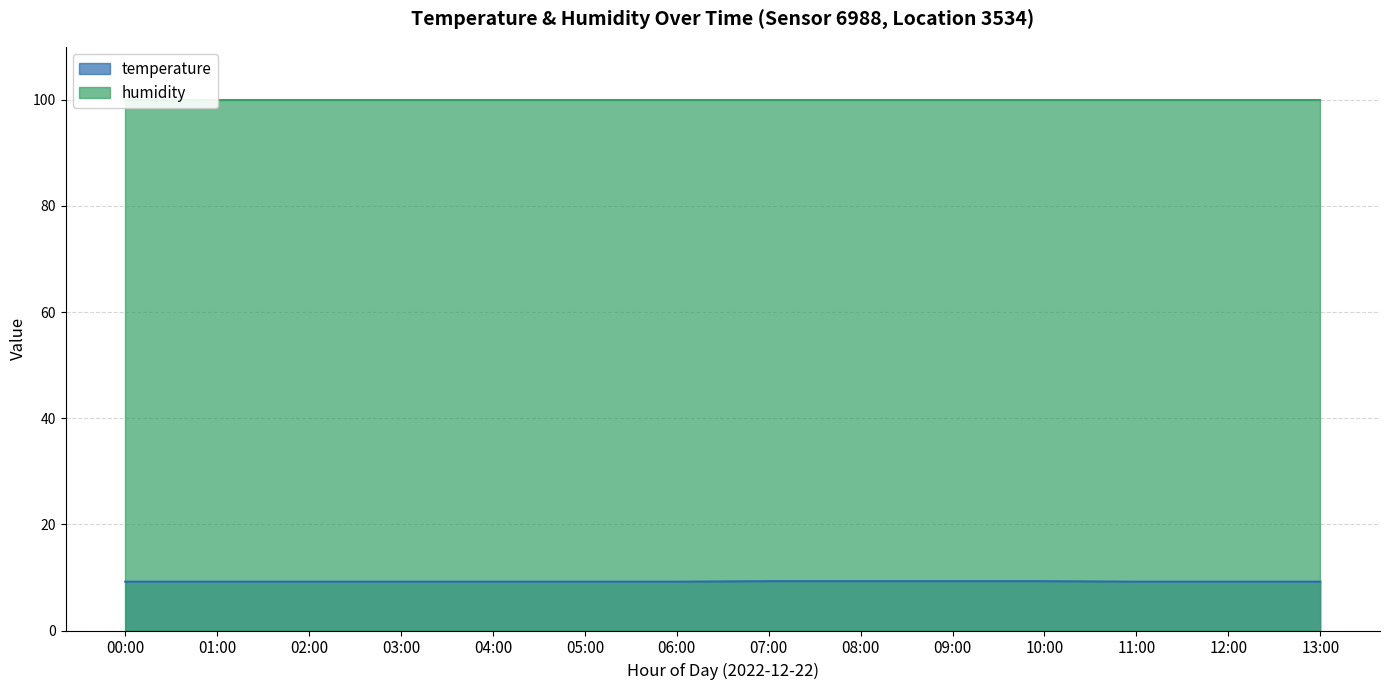

The chart shows a value of 9.3 at 09:00. True or false?

True